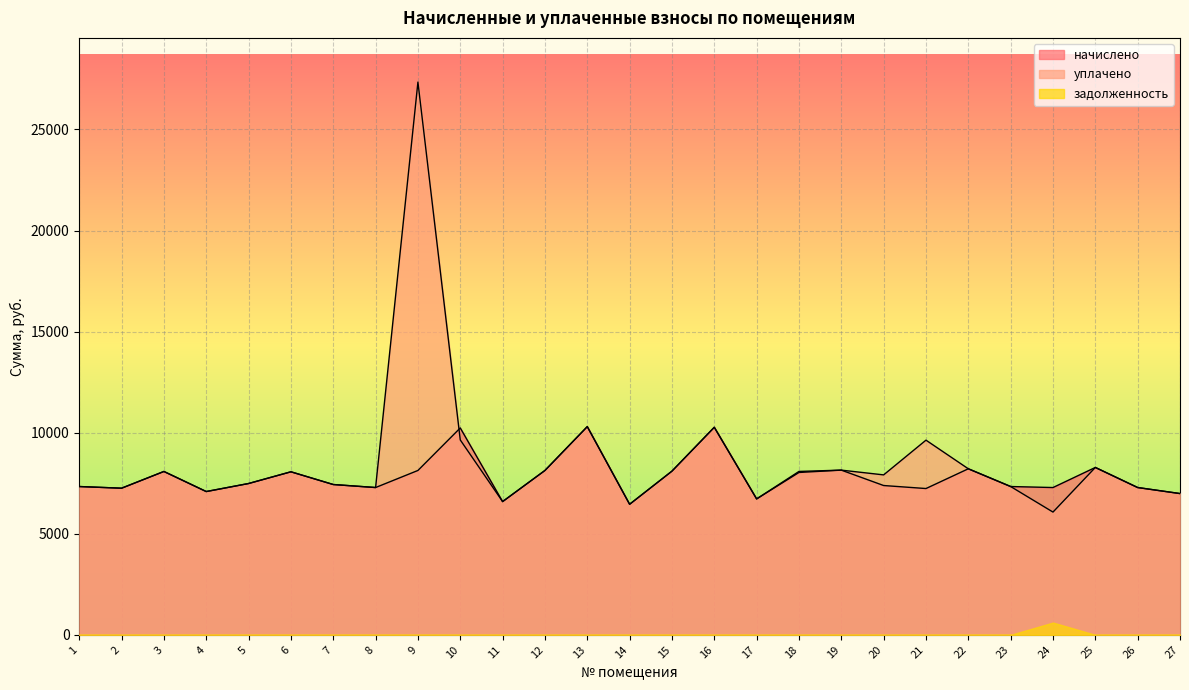

Where is уплачено nearest to the value 16708?

13